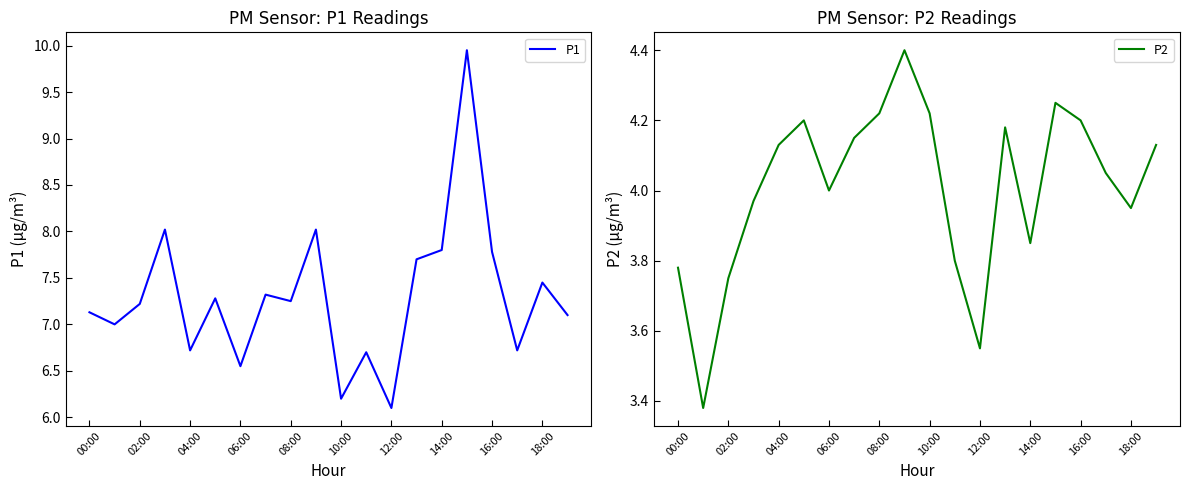

Reading left to right, what are all the values shown in this chart?

P1: 7.1	7.0	7.2	8.0	6.7	7.3	6.5	7.3	7.2	8.0	6.2	6.7	6.1	7.7	7.8	9.9	7.8	6.7	7.5	7.1
P2: 3.8	3.4	3.8	4.0	4.1	4.2	4.0	4.2	4.2	4.4	4.2	3.8	3.5	4.2	3.9	4.2	4.2	4.0	4.0	4.1